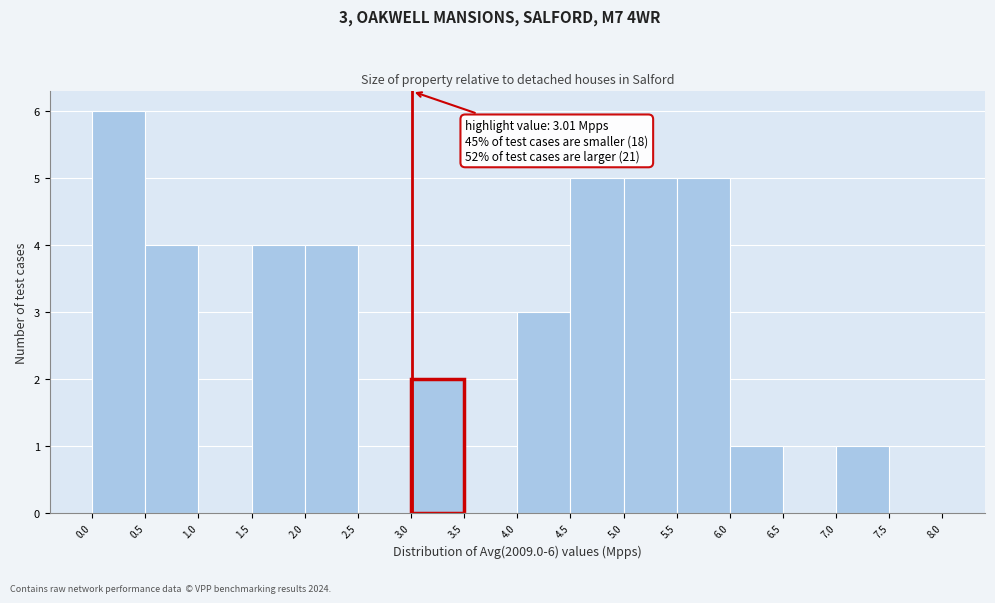

Over which range of the x-axis is the bar tallest?

0.0 to 0.5